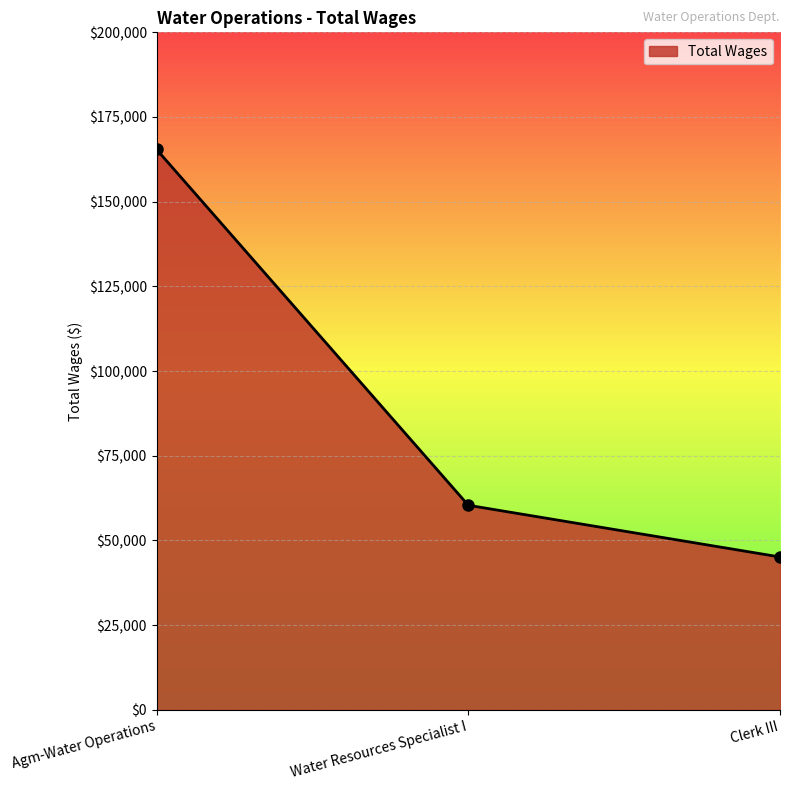

Approximately how many times larger is the value at Water Resources Specialist I compared to Clerk III?

1.3